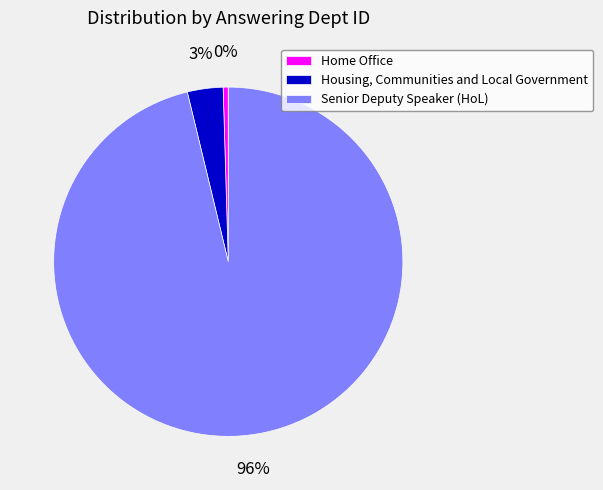

To the nearest percent, what is the combined percentage of Senior Deputy Speaker (HoL) and Housing, Communities and Local Government?

100%